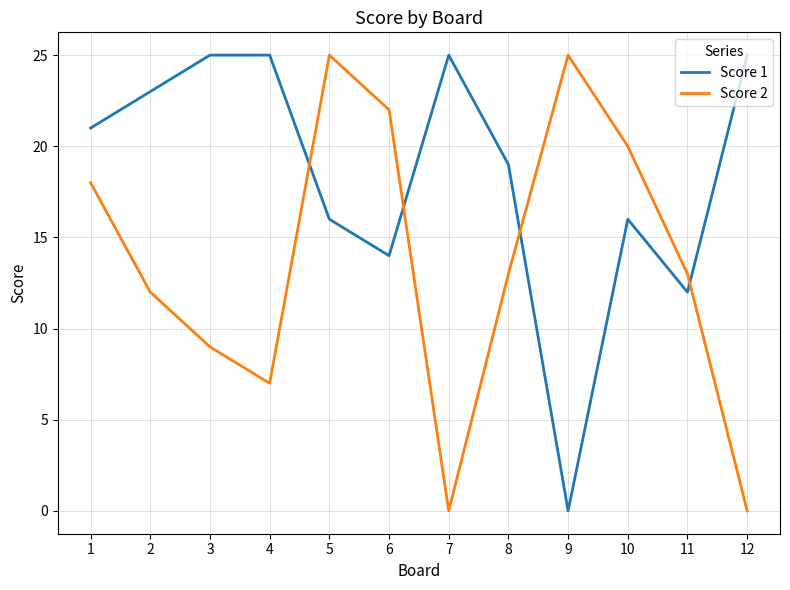

The value of Score 2 at 11 is 7. True or false?

False